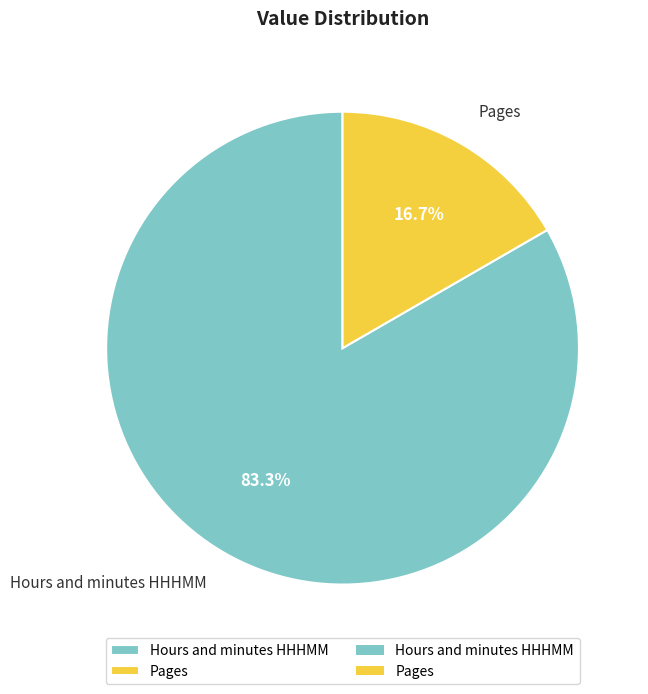

To the nearest percent, what is the difference between the largest and smallest slice percentages?

67%